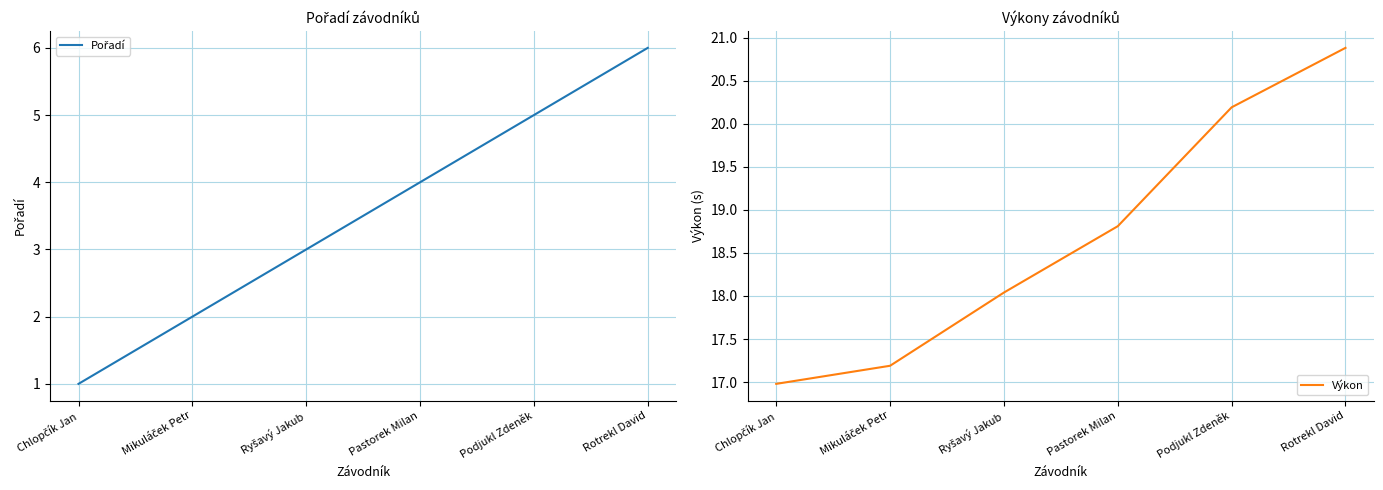

What is the sum of all Výkon values?

112.1